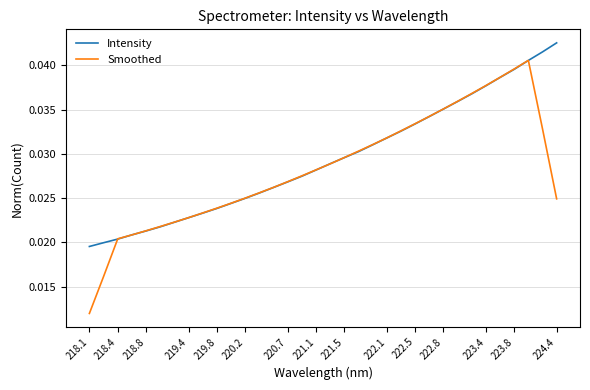

Rank the series by their maximum value, from highest to lowest.

Intensity, Smoothed